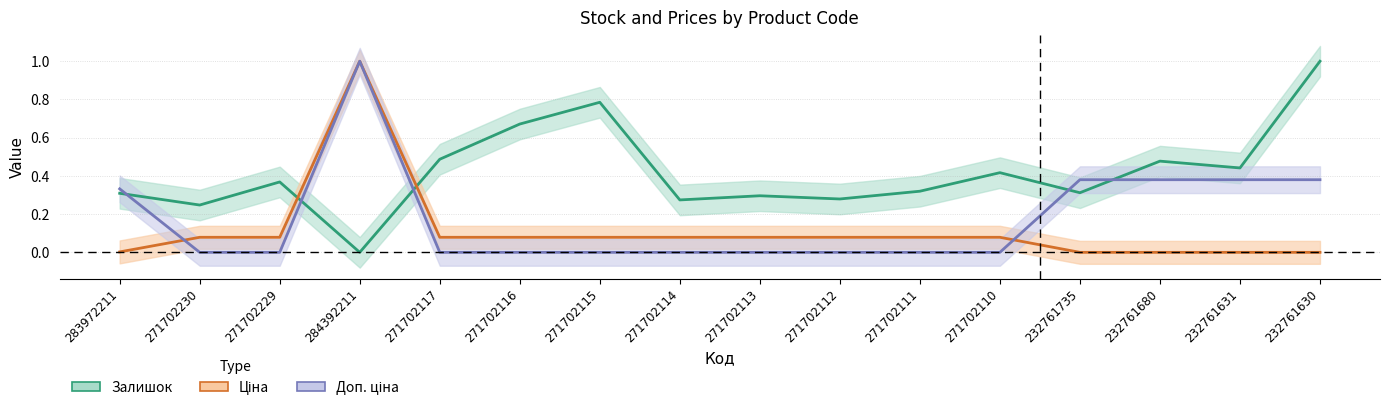

Is it true that Доп. ціна equals 0.0 at 271702112?

True